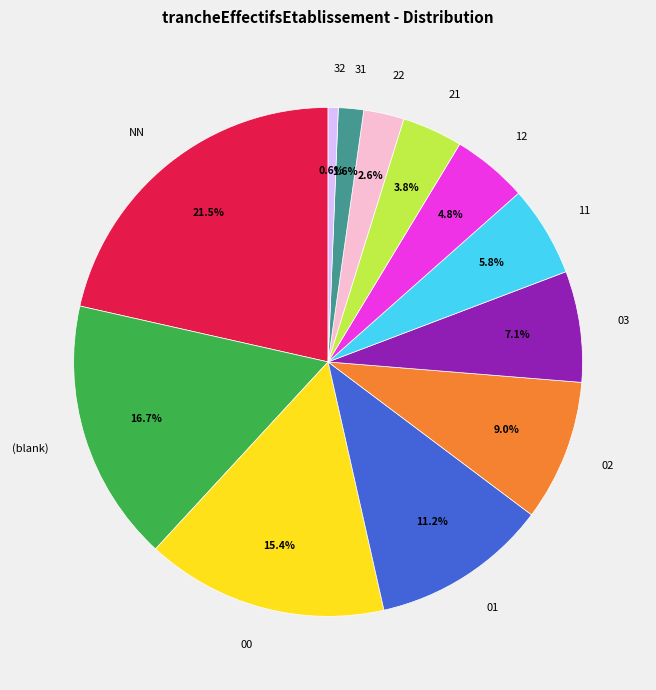

To the nearest percent, what is the average slice percentage?

8%